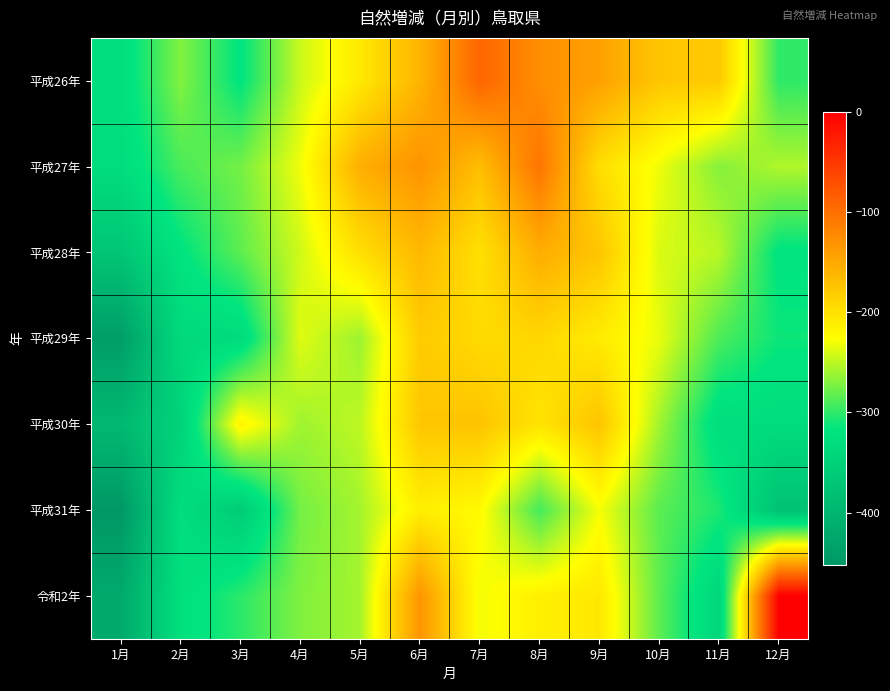

Rank the series by their maximum value, from lowest to highest.

平成31年, 平成29年, 平成30年, 平成28年, 平成27年, 平成26年, 令和2年